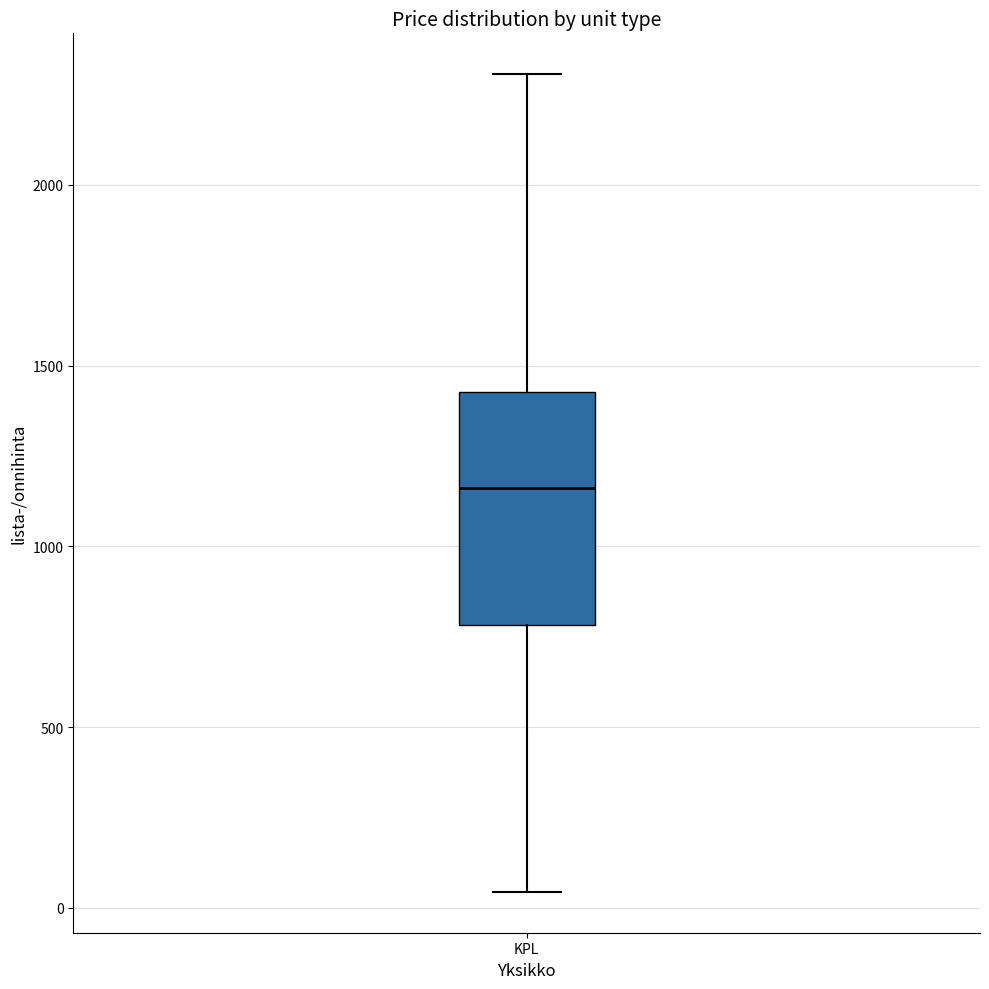

Read this box plot against the y-axis: the position of the median line, the range covered by the box, and the ends of both whiskers. The values are not printed on the chart, so give them approximately, as read against the axis.

median 1150, box 800 to 1450, whiskers 50 to 2300